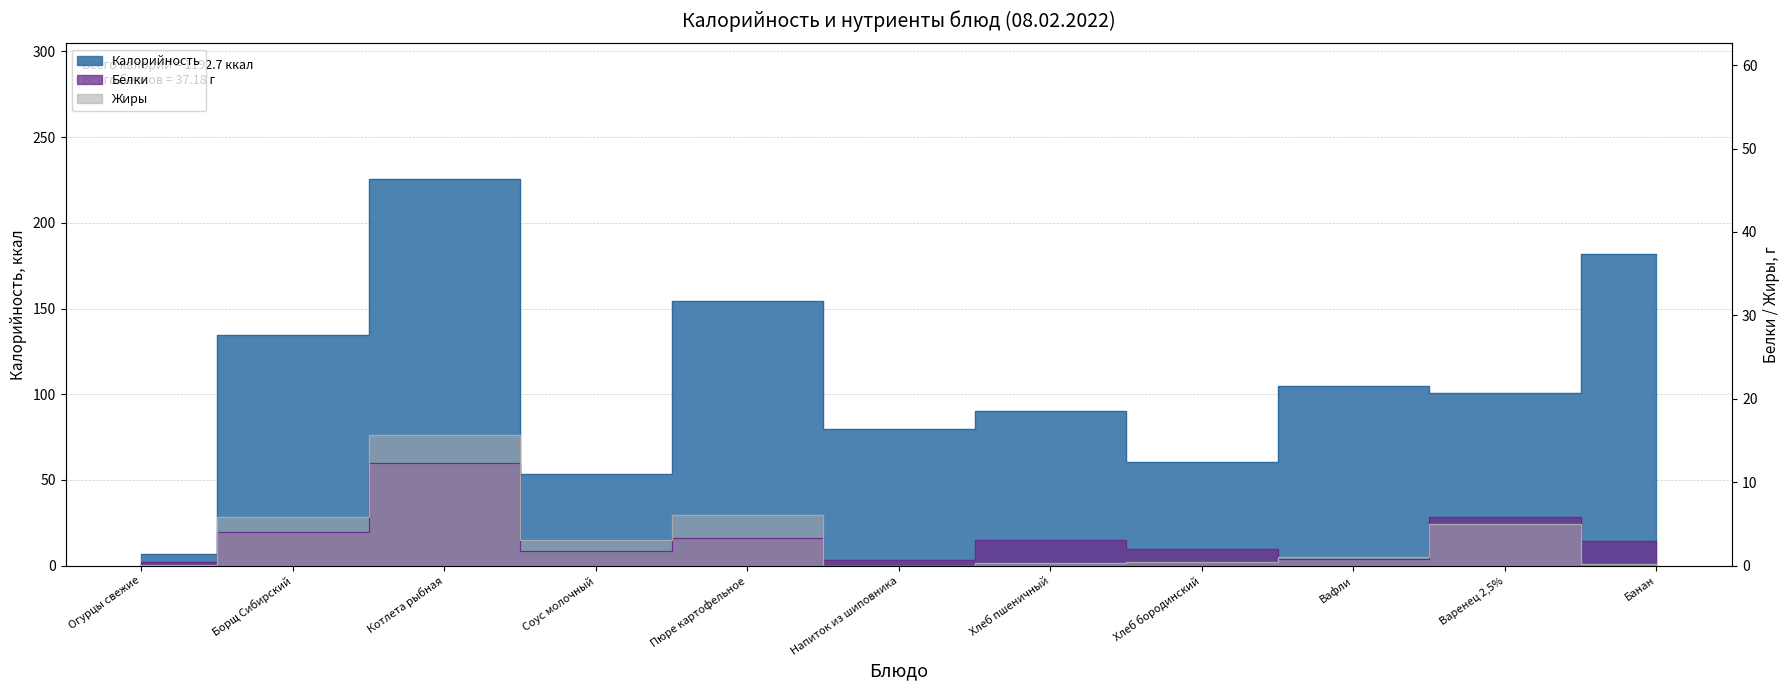

How many interior local peaks does the Жиры series have?

3